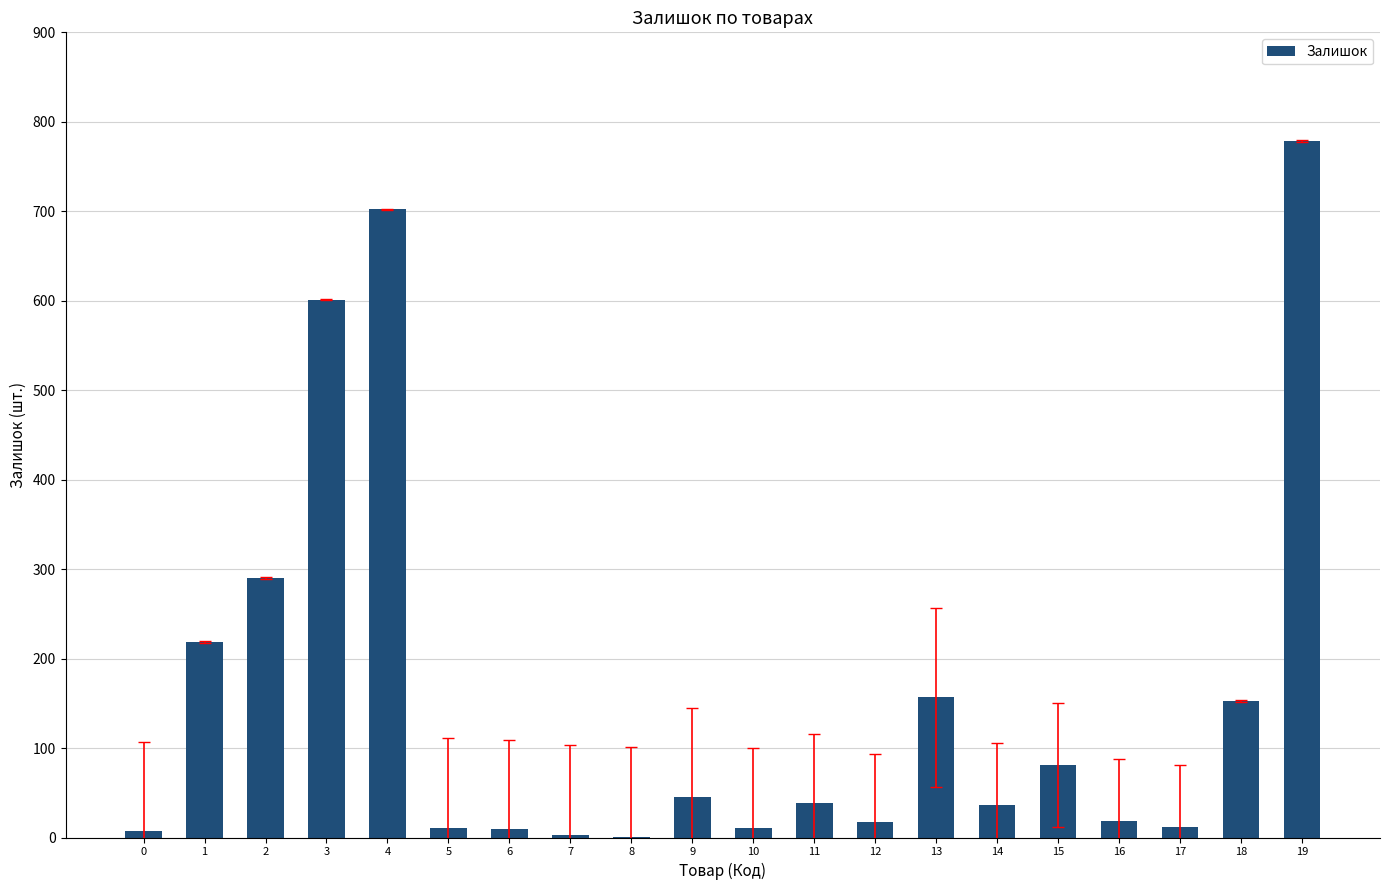

Count the number of data series in this chart.

1